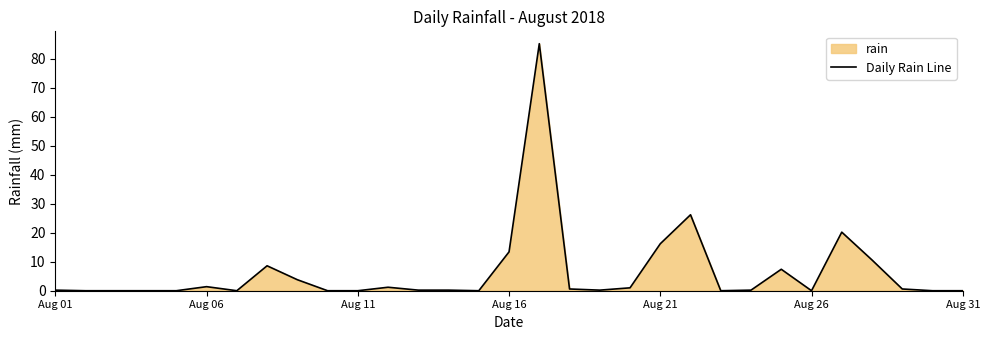

What is the maximum value shown in the chart?

85.2